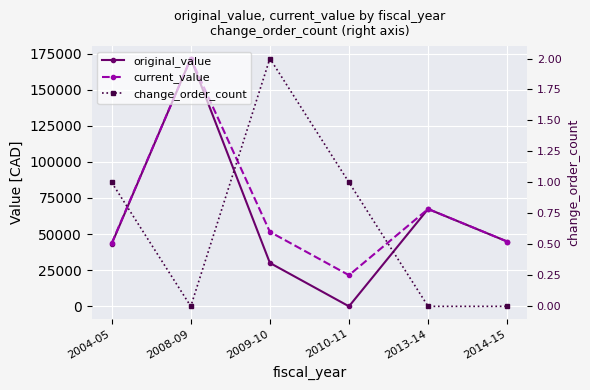

Reading right to left, transcribe all the data shown in this chart.

original_value: 2014-15=44861.9	2013-14=67391.8	2010-11=0.0	2009-10=30060.0	2008-09=171557.5	2004-05=43196.0
current_value: 2014-15=44861.9	2013-14=67391.8	2010-11=21560.0	2009-10=51560.0	2008-09=171557.5	2004-05=43696.0
change_order_count: 2014-15=0.0	2013-14=0.0	2010-11=1.0	2009-10=2.0	2008-09=0.0	2004-05=1.0